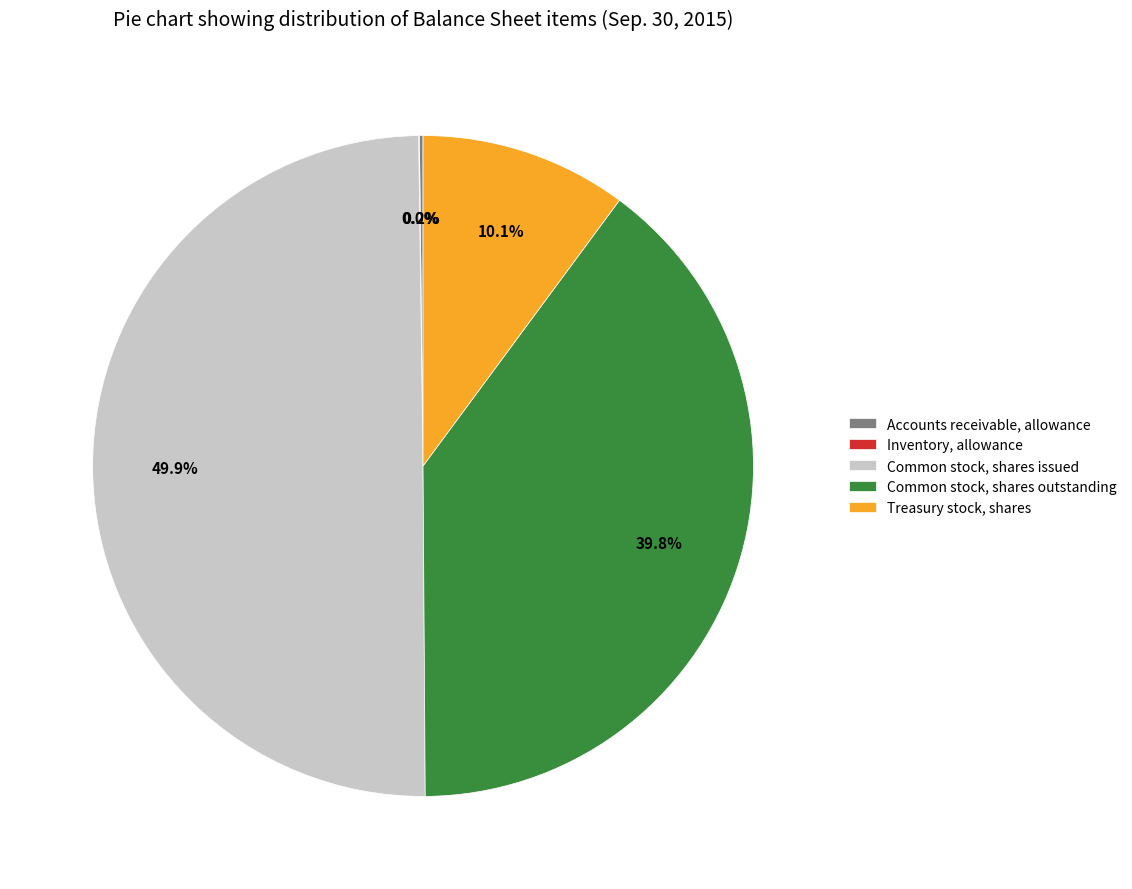

Which has a higher value, Common stock, shares issued or Common stock, shares outstanding?

Common stock, shares issued